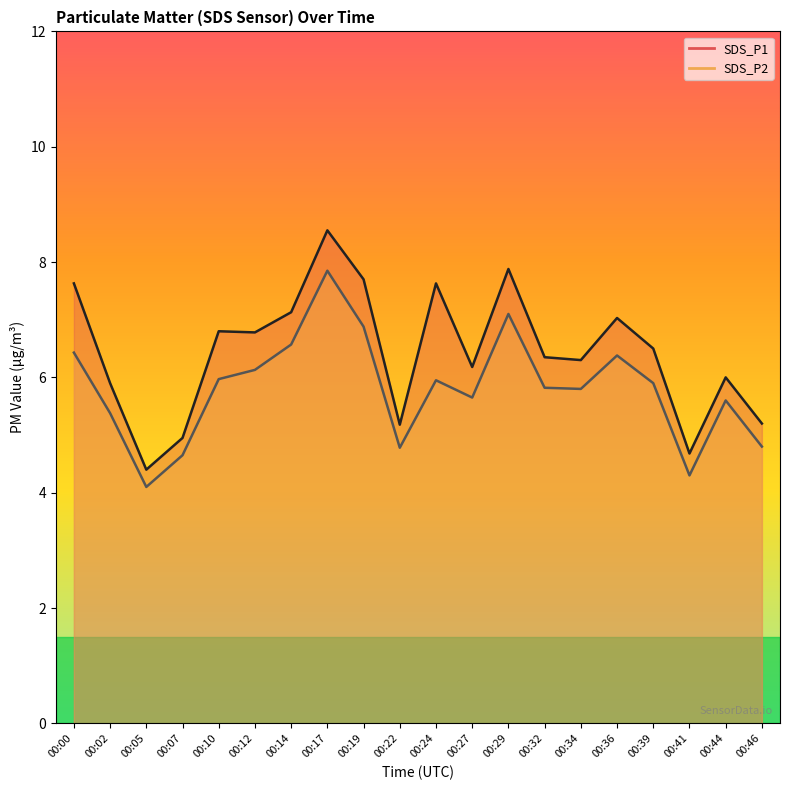

Rank the series by their average value, from highest to lowest.

SDS_P1, SDS_P2